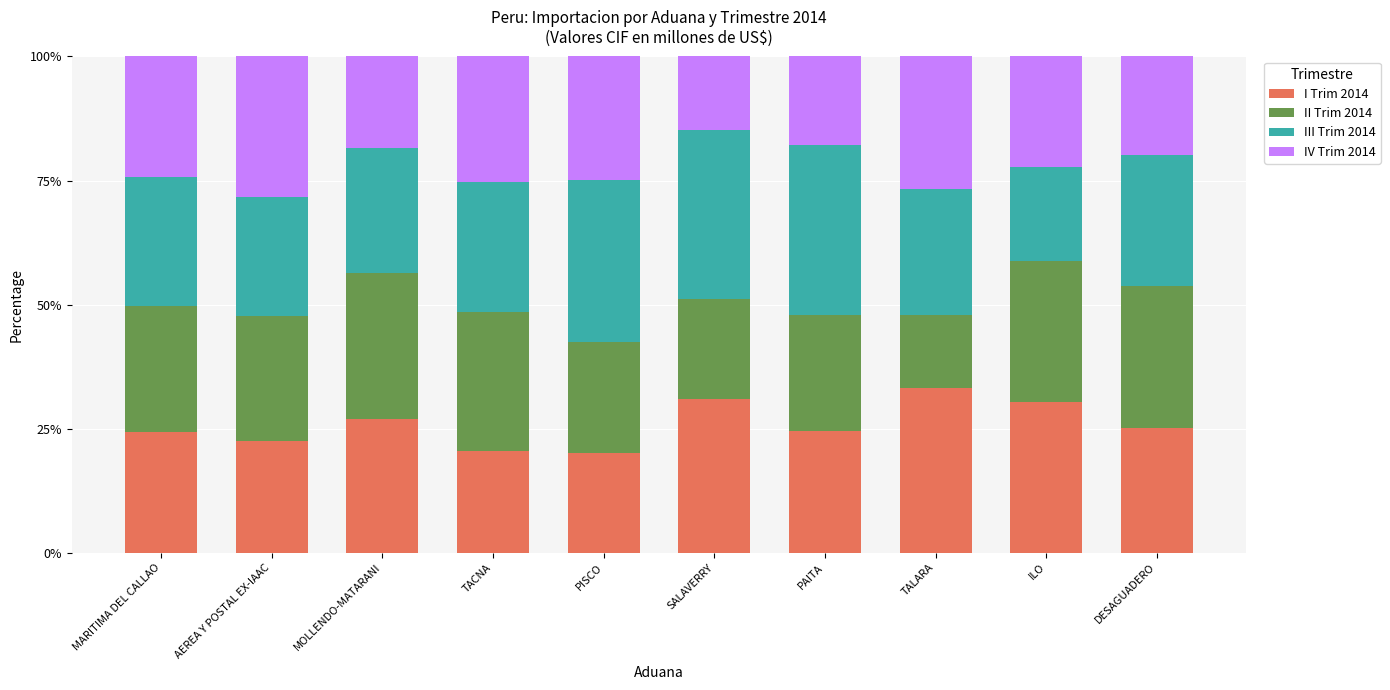

What is the total value across all series at TALARA?

100.0